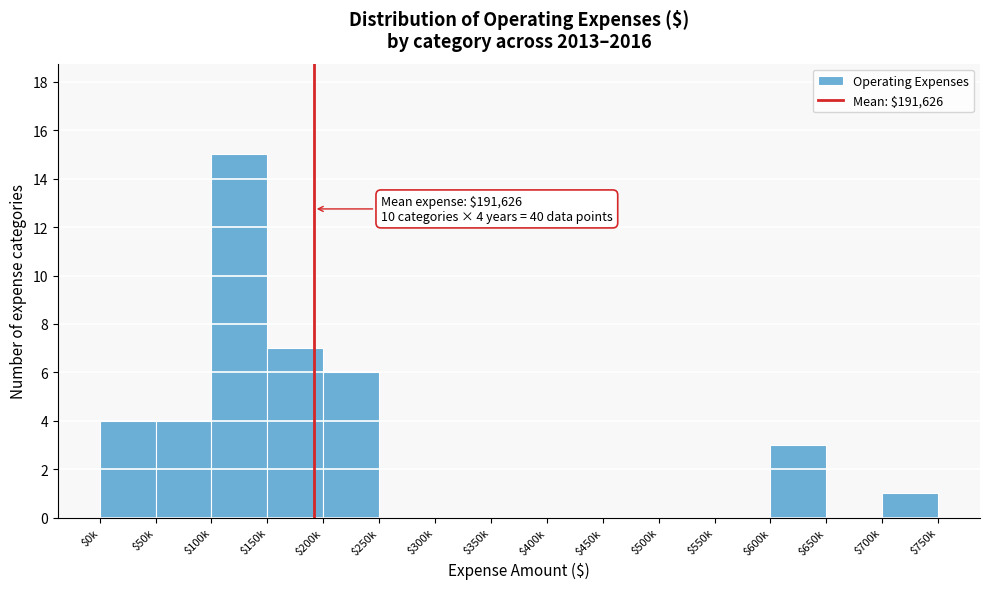

What is the maximum value shown in the chart?

15